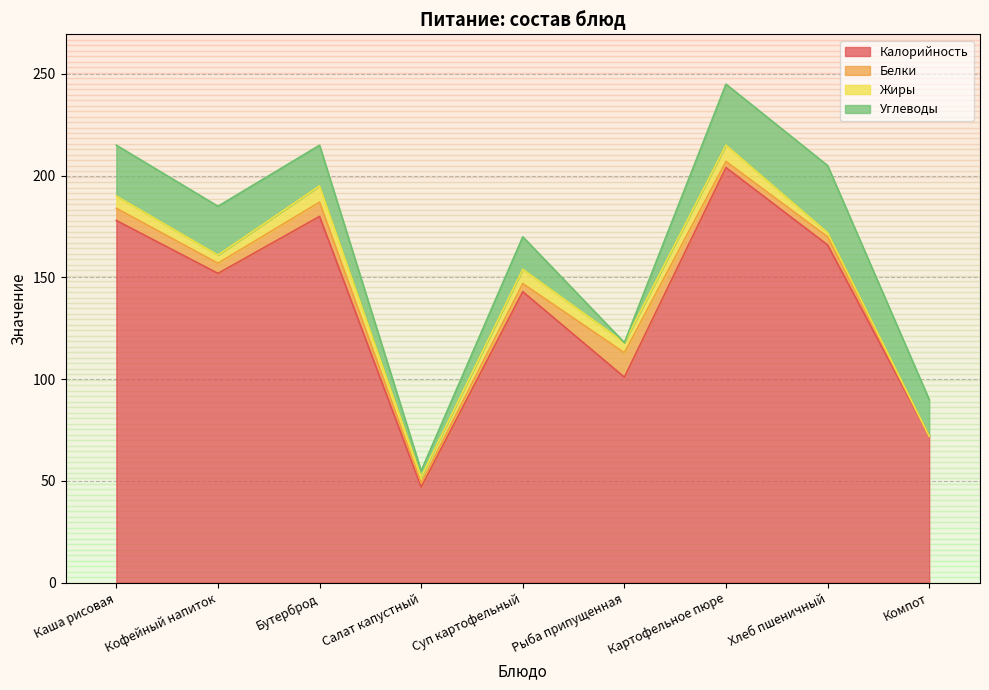

What are all the series names shown in the legend?

Калорийность, Белки, Жиры, Углеводы